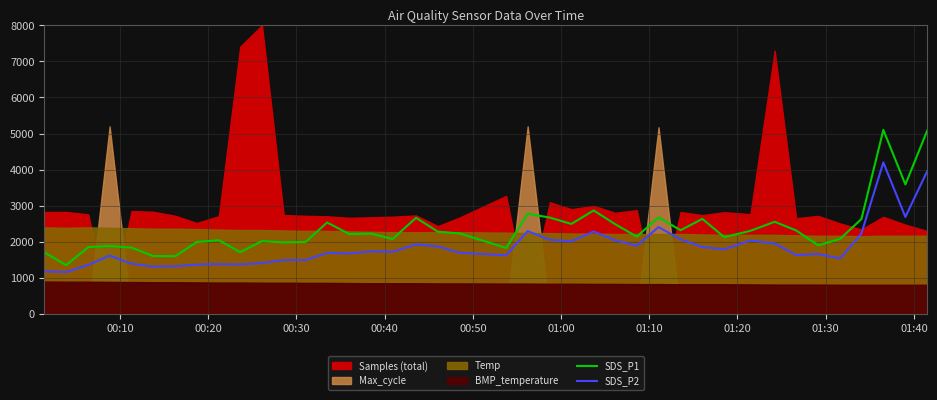

True or false: SDS_P2 and SDS_P1 intersect in this chart.

False